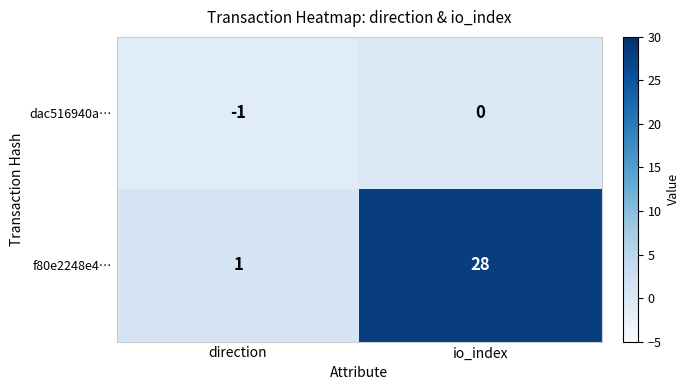

What is the difference between the maximum and minimum values in the f80e2248e4… series?

27